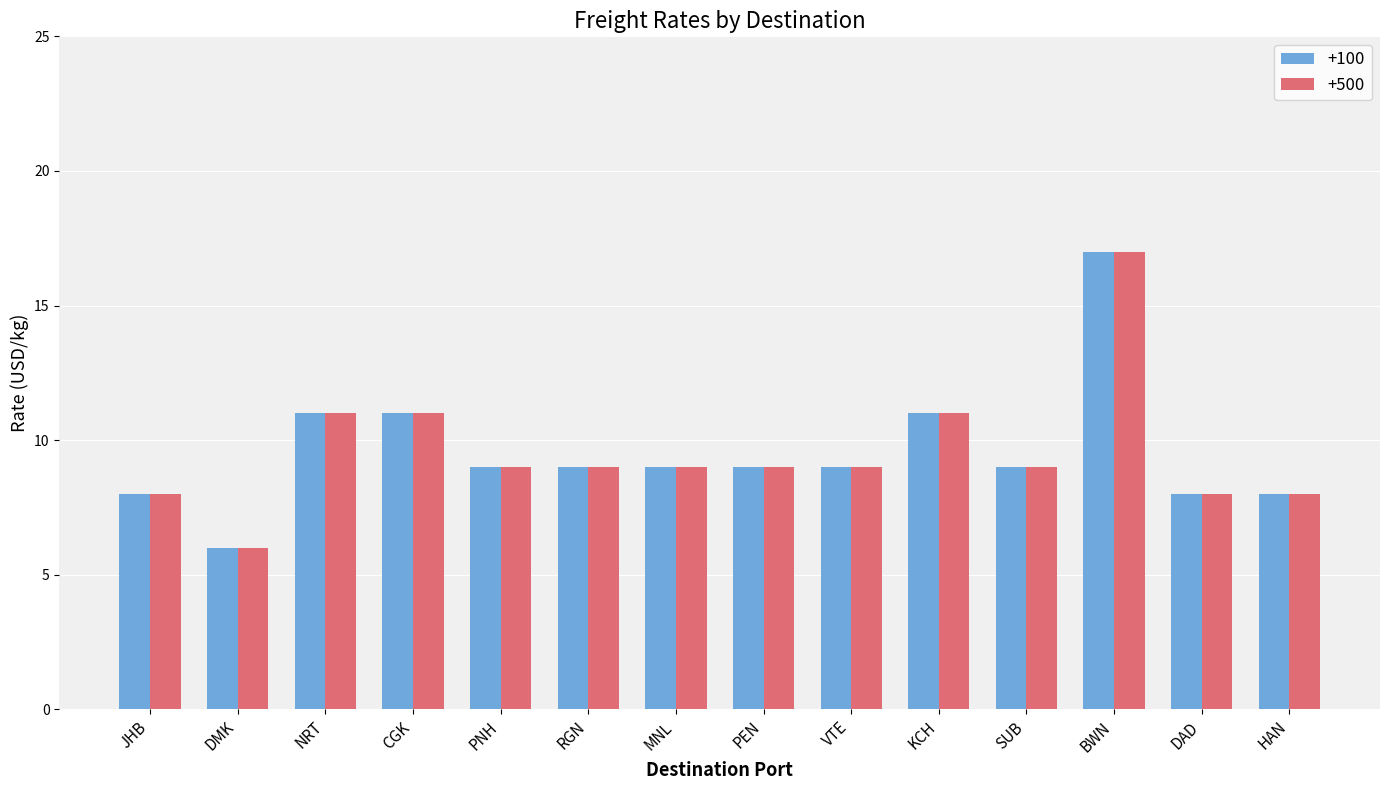

What is the value of the +100 bar at the 3rd from the left?

11